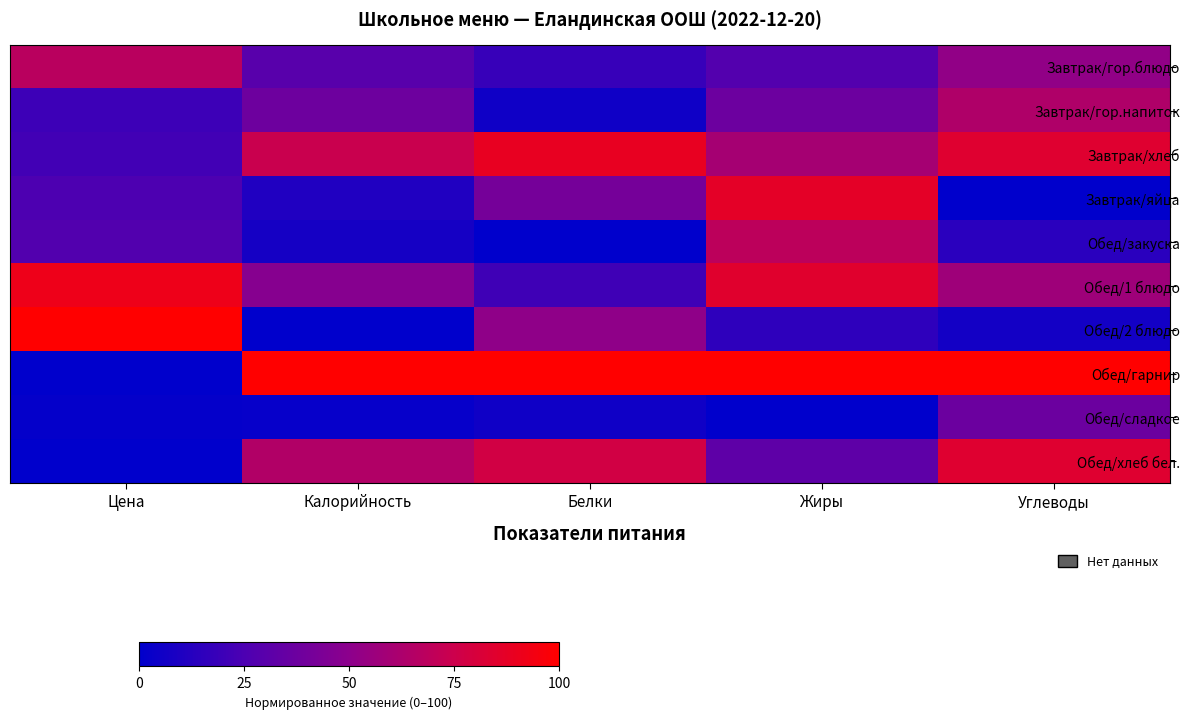

Which series has the largest total across all categories?

Обед/гарнир